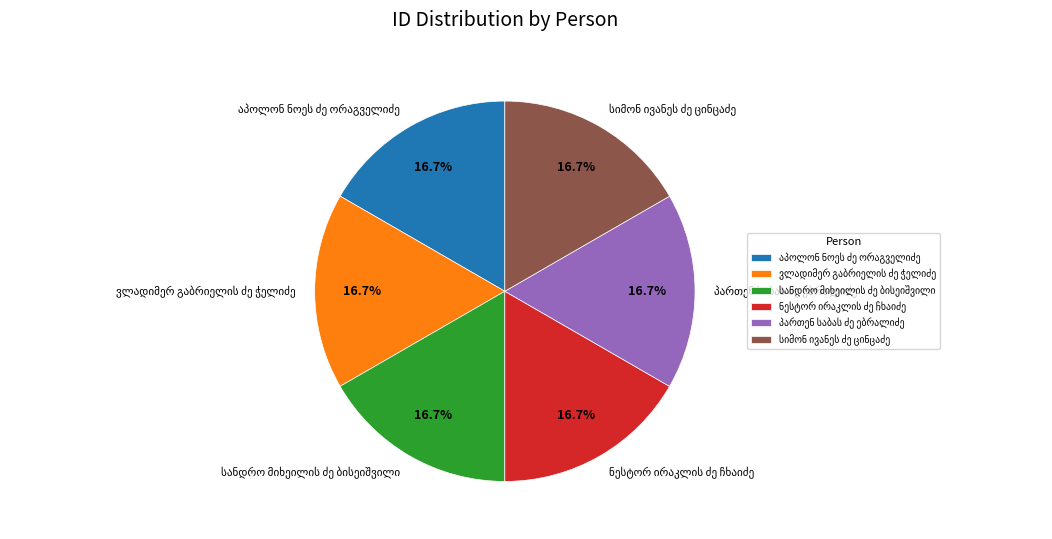

Is there any slice that represents more than half of the pie?

No